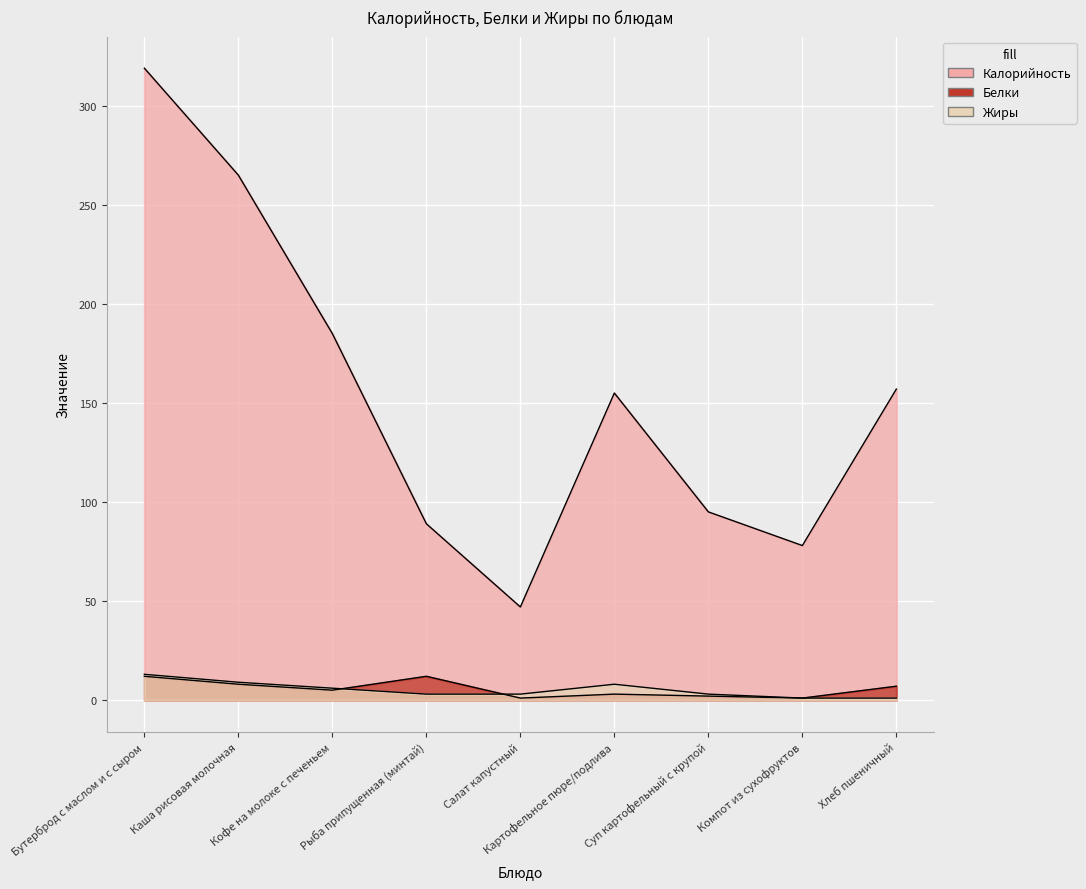

What is the difference between the maximum and minimum values in the Жиры series?

12